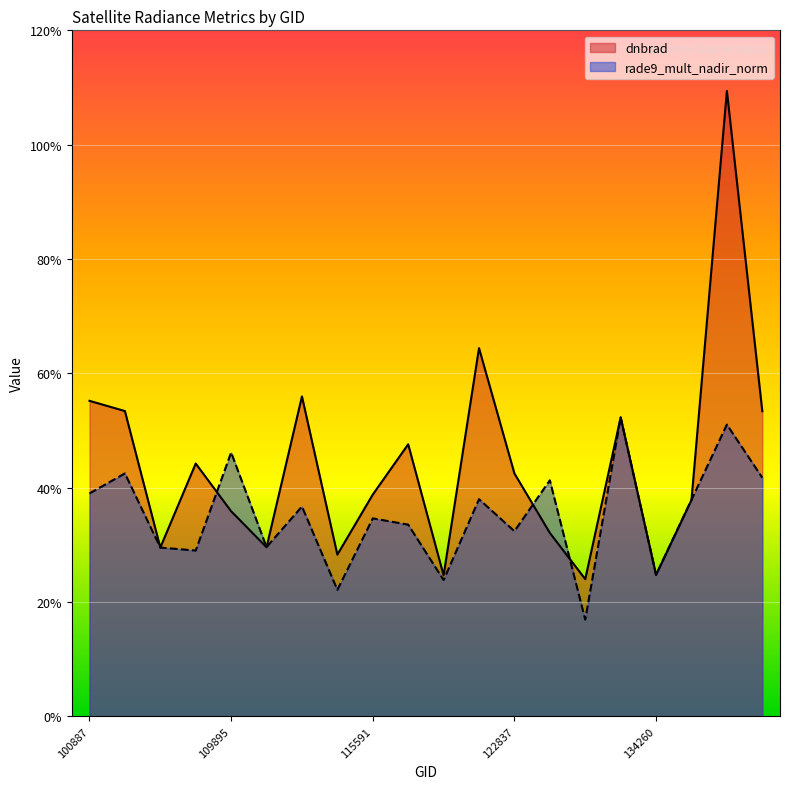

What is the minimum value for dnbrad?

0.2